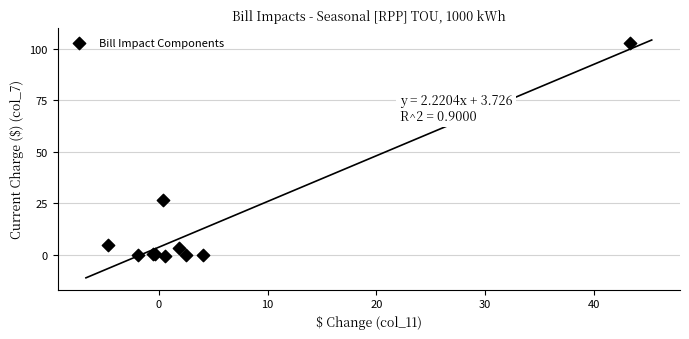

What Y value in the scatter plot is closest to 51?

26.8